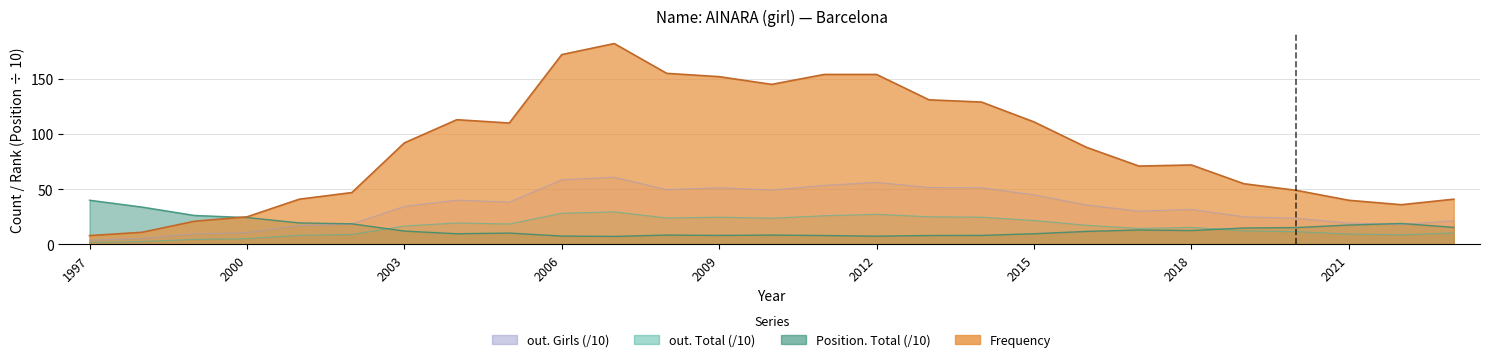

At which category does Frequency reach its first local valley?

2005